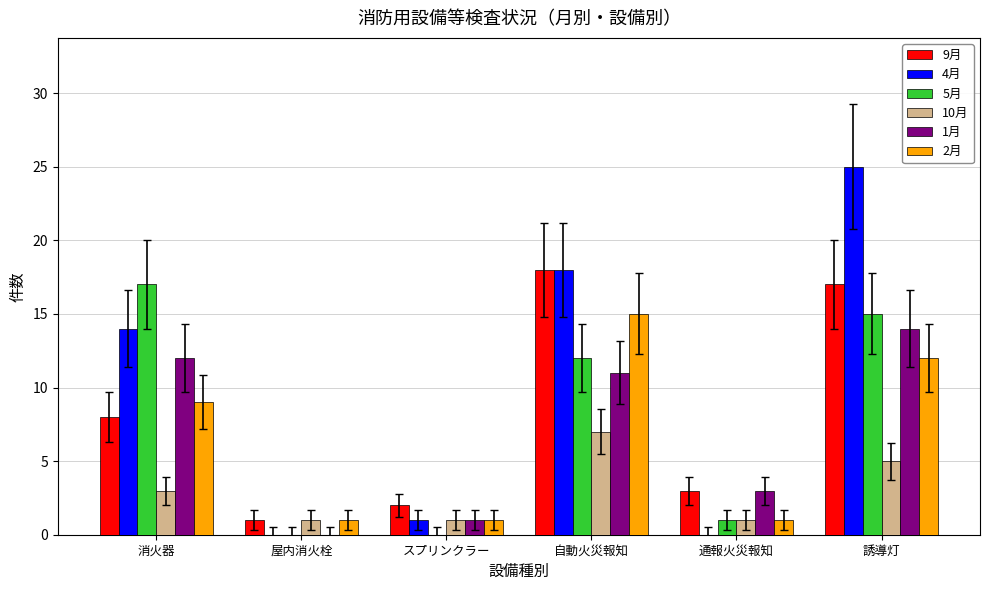

Is it true that 5月 equals 1 at 通報火災報知?

True